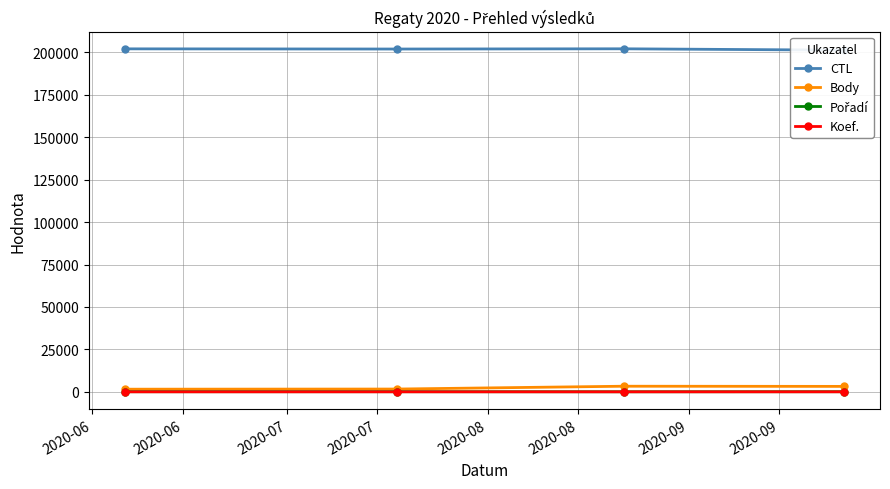

True or false: Body has more than 1 points higher than both neighbors.

False